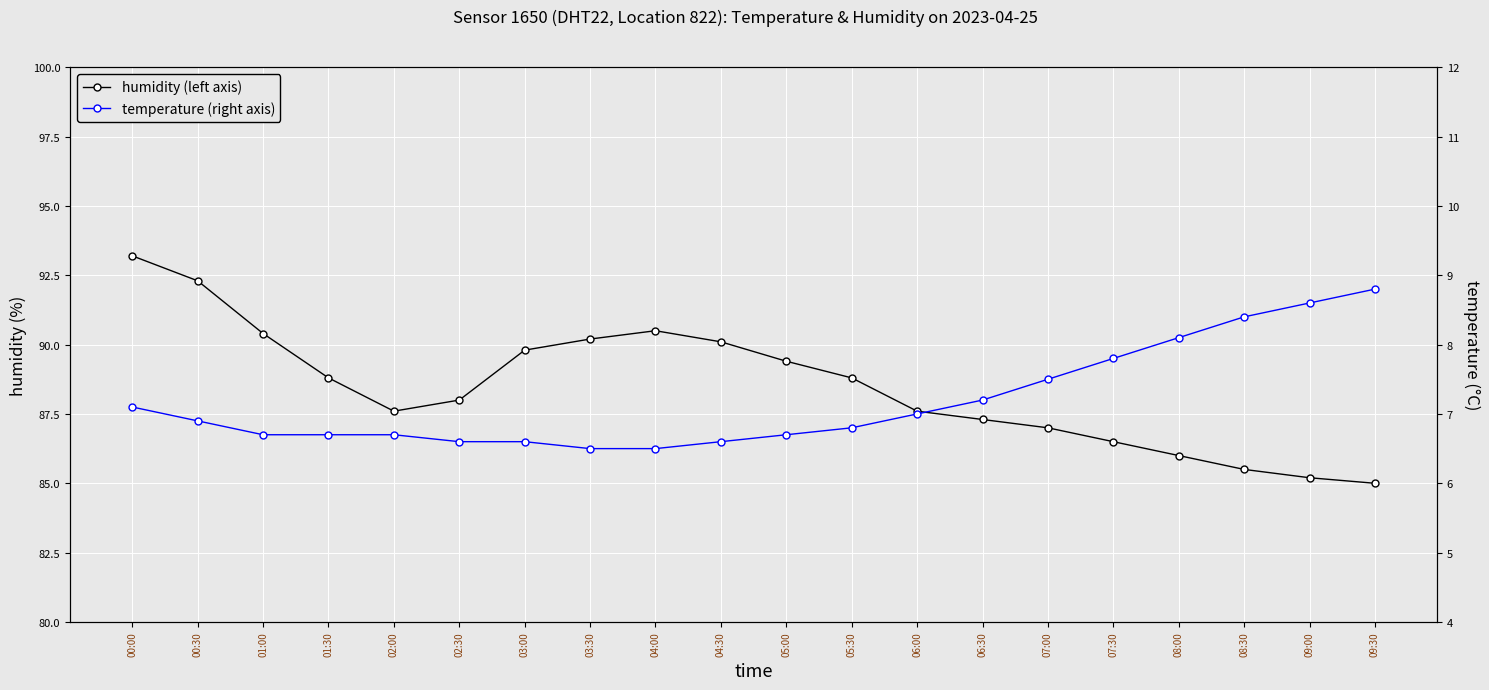

What is the sum of all humidity (left axis) values?

1769.2